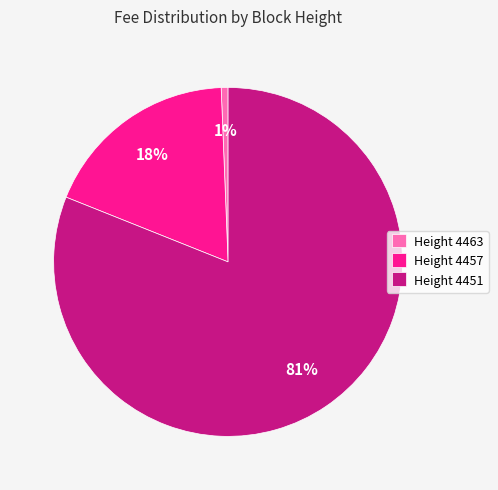

Which category has the biggest portion of the pie?

Height 4451